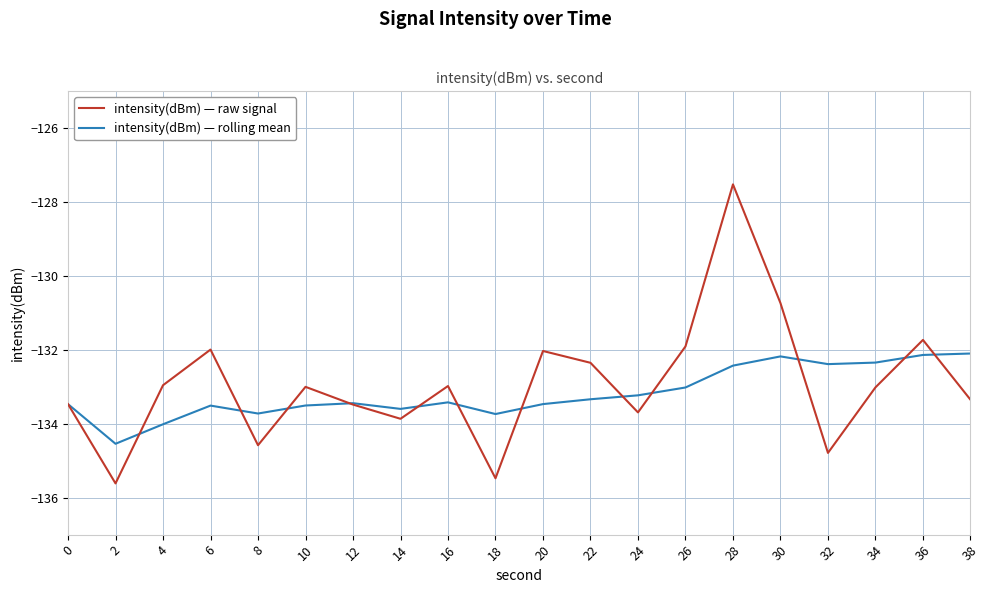

What is the total value across all series at 24?

-266.9